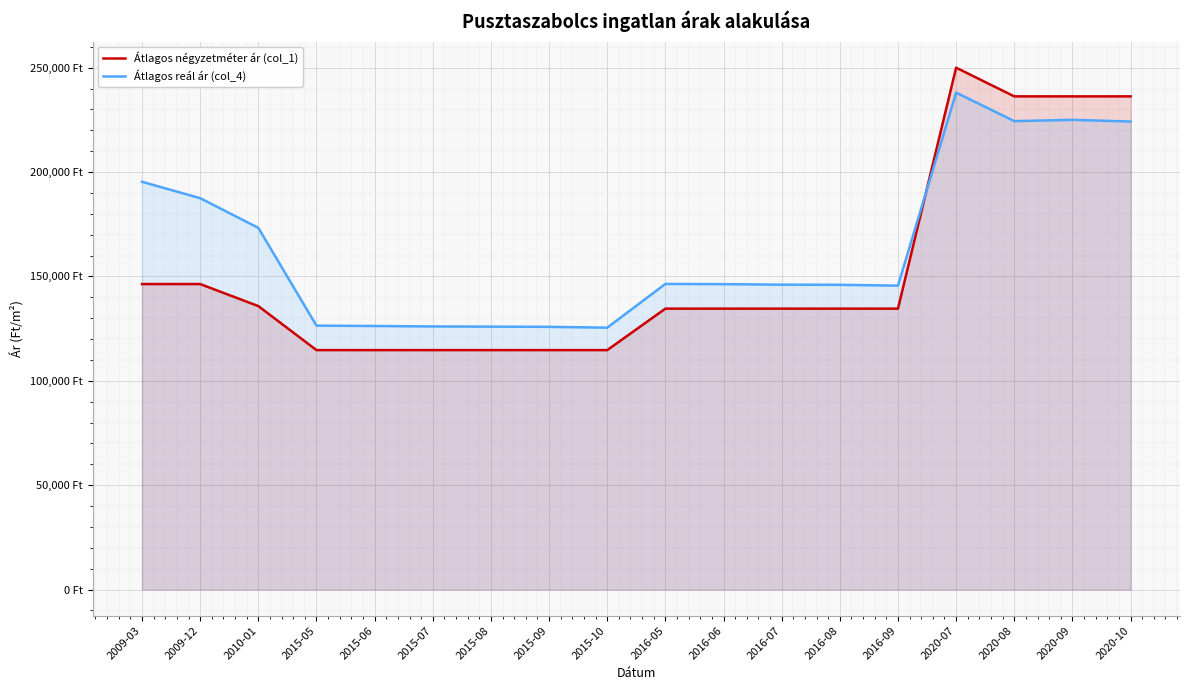

True or false: Átlagos négyzetméter ár (col_1) and Átlagos reál ár (col_4) cross at least once.

True